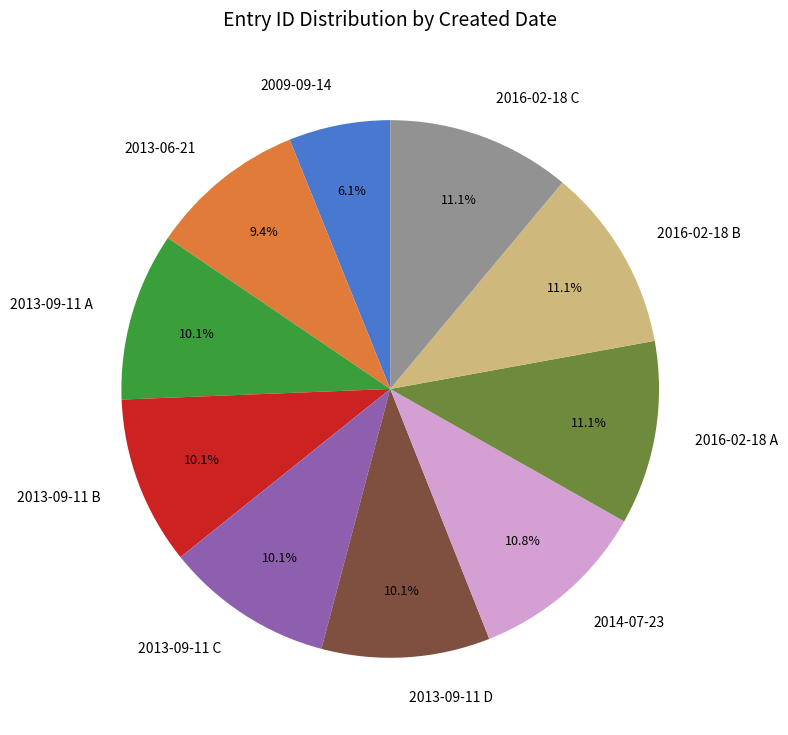

Count the number of slices in the pie.

10